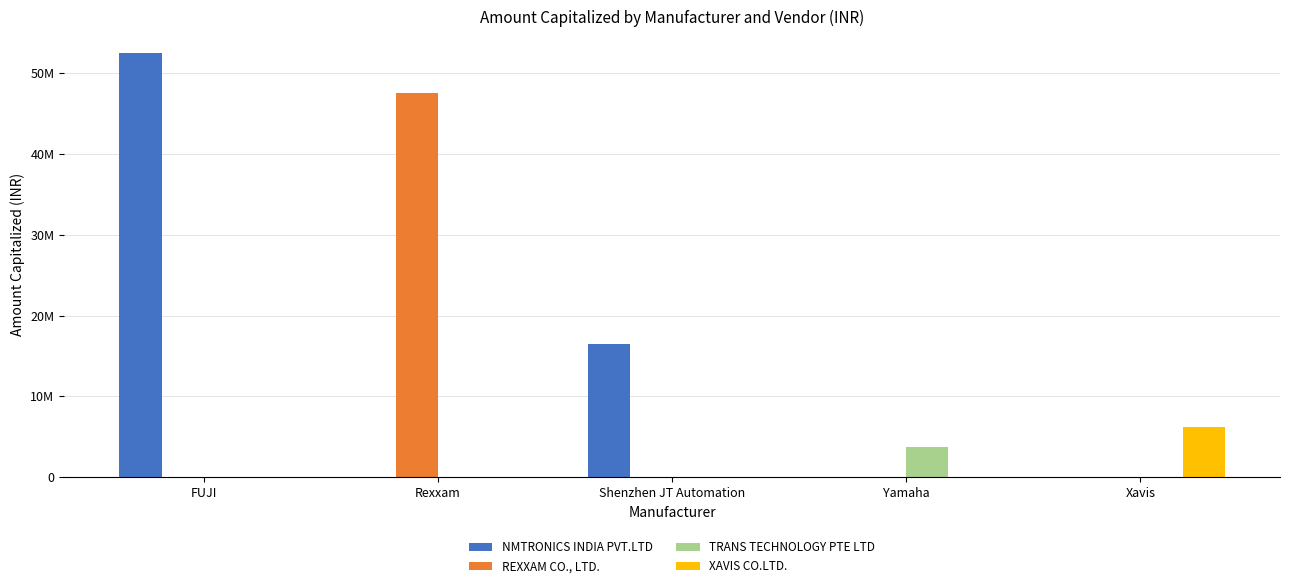

What is the total value across all series at Xavis?

6262500.0